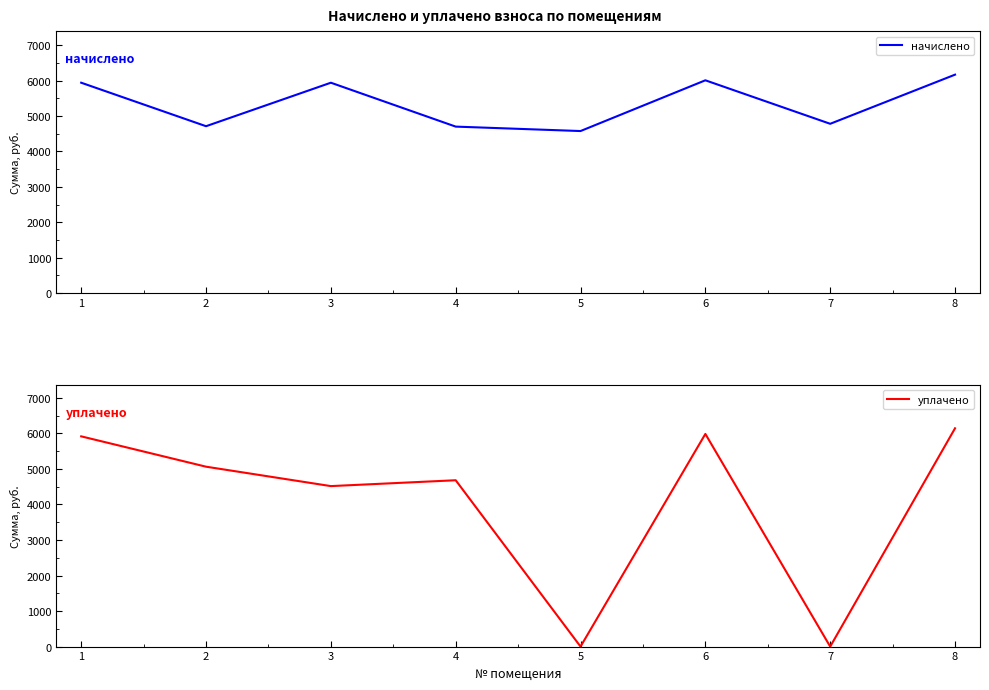

What are all the series names shown in the legend?

начислено, уплачено